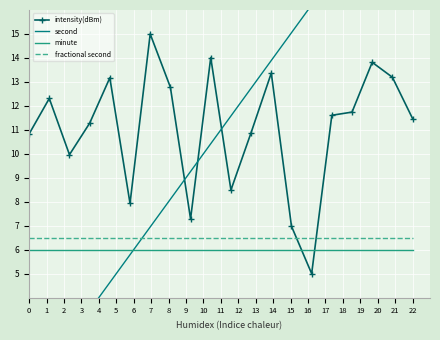

How many intersections are there between minute and second?

1